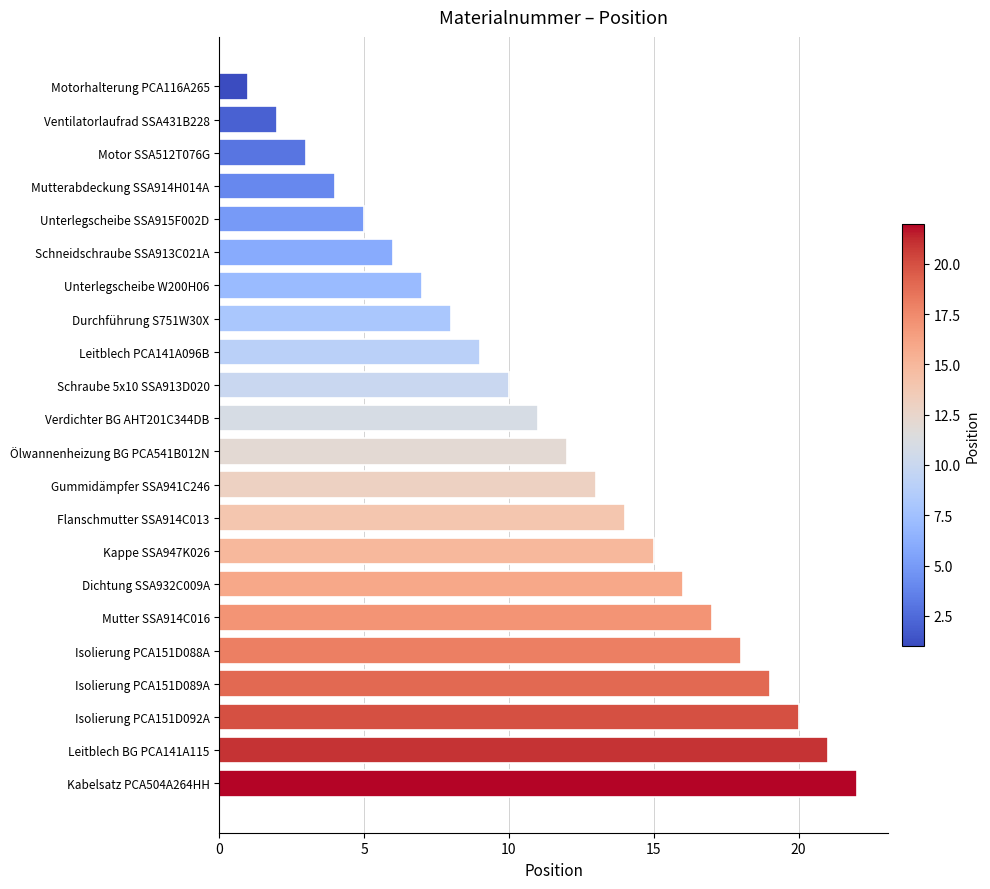

What is the label of the 2nd bar from the bottom?

Leitblech BG PCA141A115